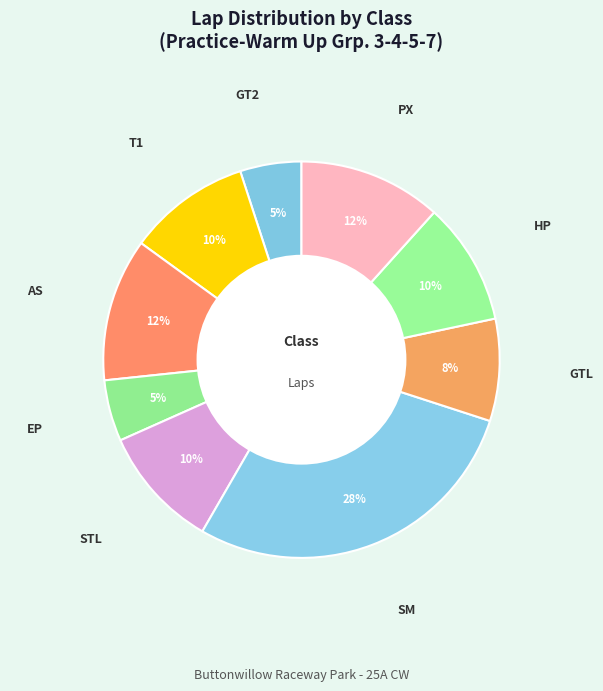

Which slice is the largest?

SM